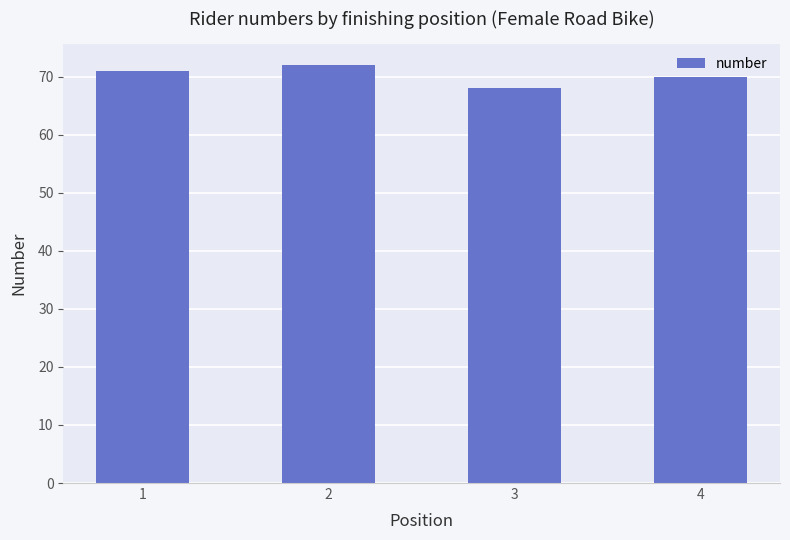

Reading left to right, transcribe all the data shown in this chart.

71	72	68	70